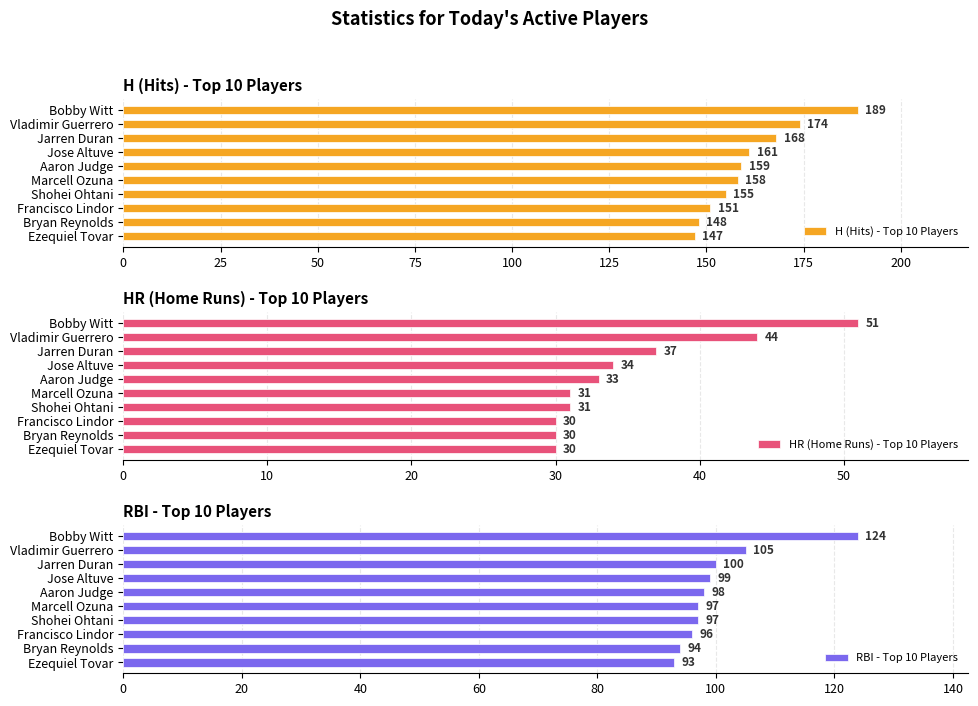

How many groups of bars are there?

10